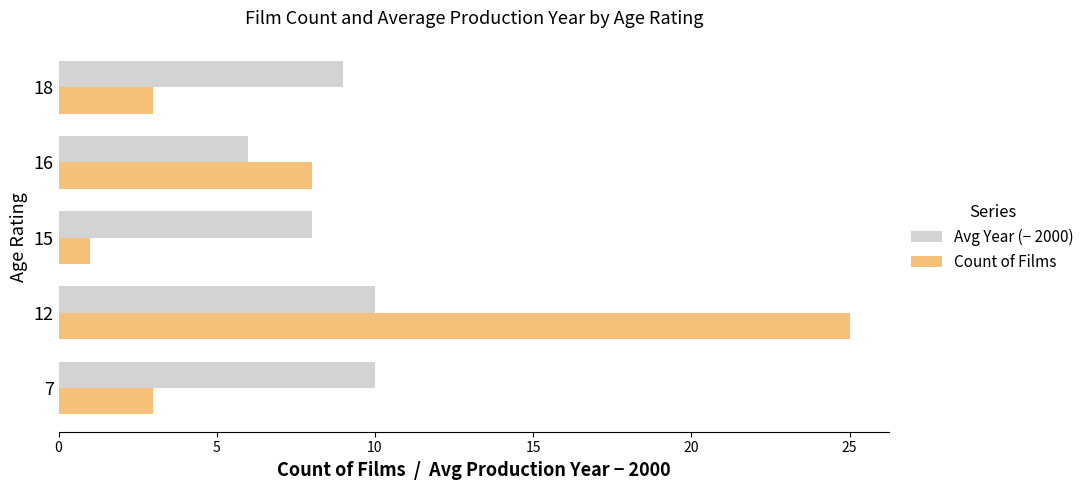

At which category is the sum across all series the highest?

12